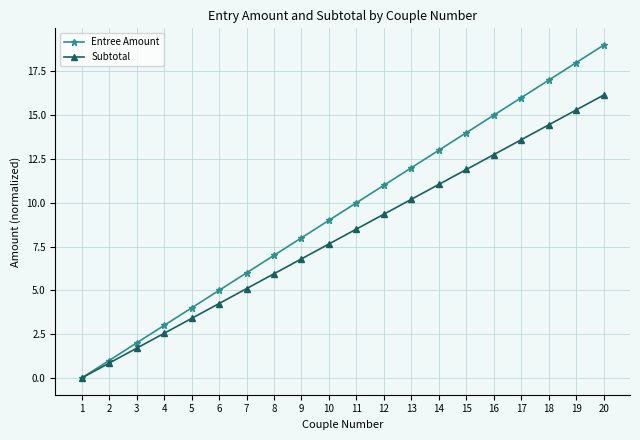

Reading left to right, what are all the values shown in this chart?

Entree Amount: 0.0	1.0	2.0	3.0	4.0	5.0	6.0	7.0	8.0	9.0	10.0	11.0	12.0	13.0	14.0	15.0	16.0	17.0	18.0	19.0
Subtotal: 0.0	0.8	1.7	2.5	3.4	4.2	5.1	6.0	6.8	7.6	8.5	9.3	10.2	11.0	11.9	12.8	13.6	14.4	15.3	16.1